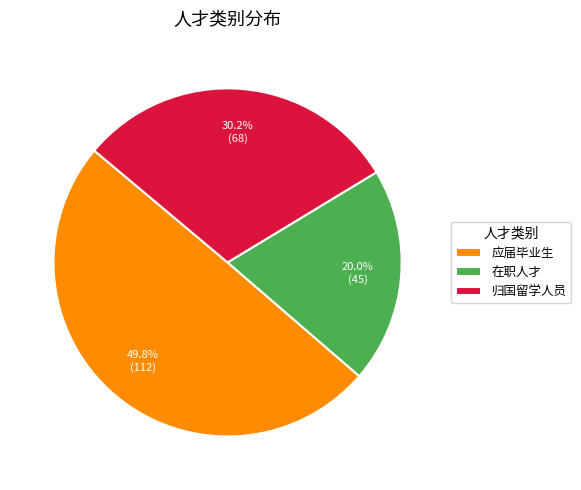

Between 应届毕业生 and 在职人才, which is larger?

应届毕业生